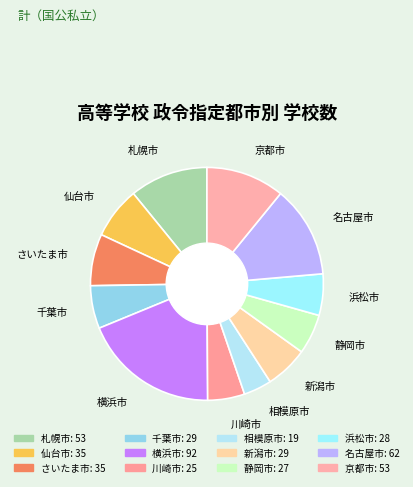

Rank the categories by value from highest to lowest.

横浜市, 名古屋市, 札幌市, 京都市, 仙台市, さいたま市, 千葉市, 新潟市, 浜松市, 静岡市, 川崎市, 相模原市